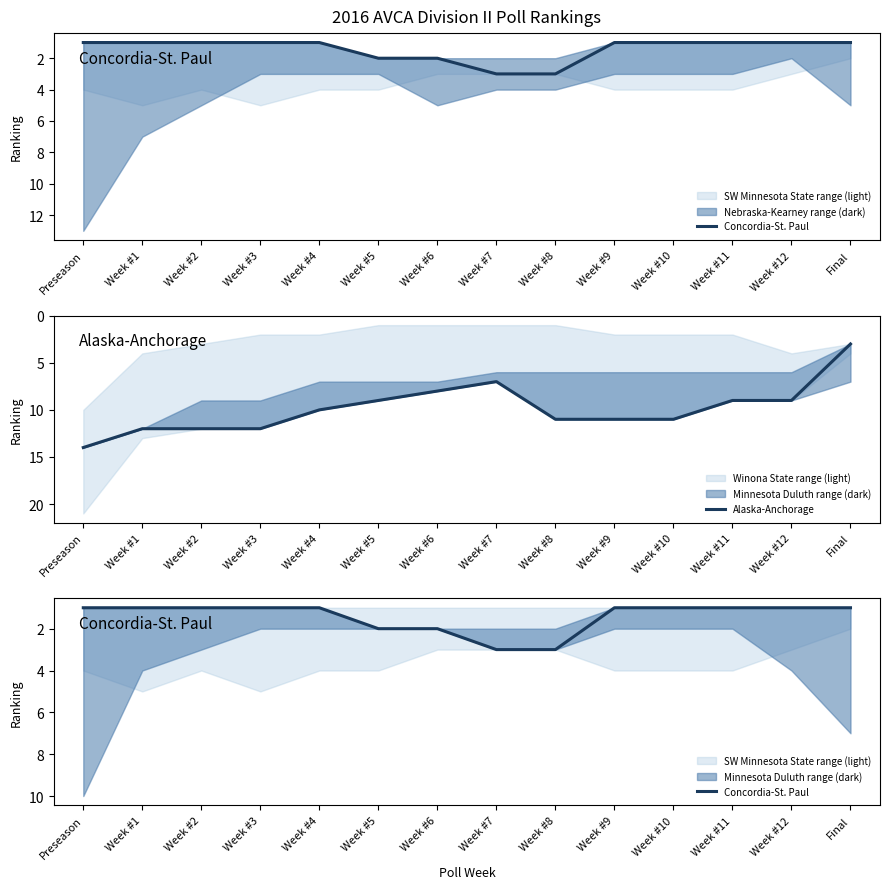

Is this an area chart (filled region under the line)?

No